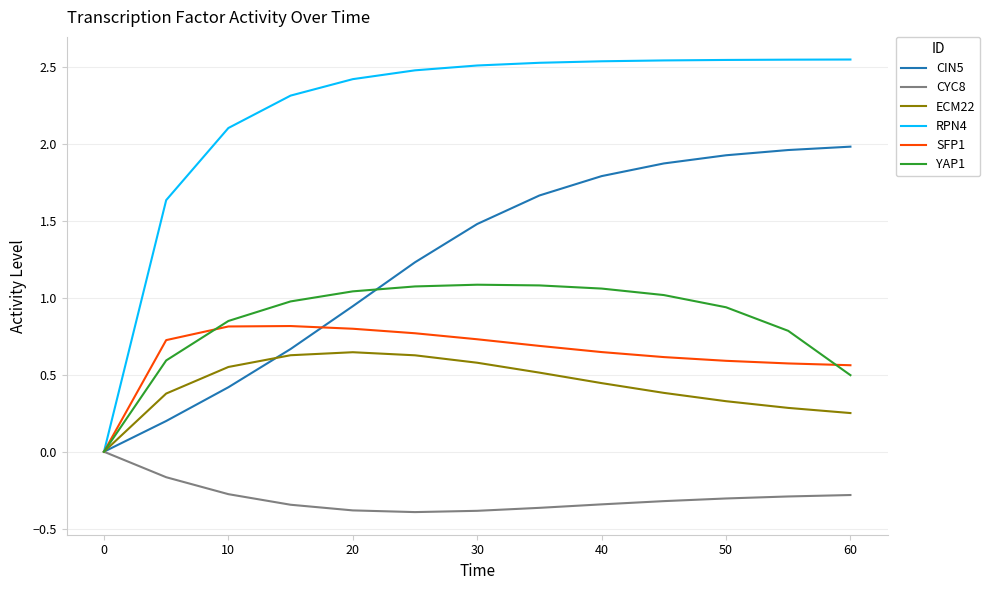

List the series in order of their peak value, highest first.

RPN4, CIN5, YAP1, SFP1, ECM22, CYC8